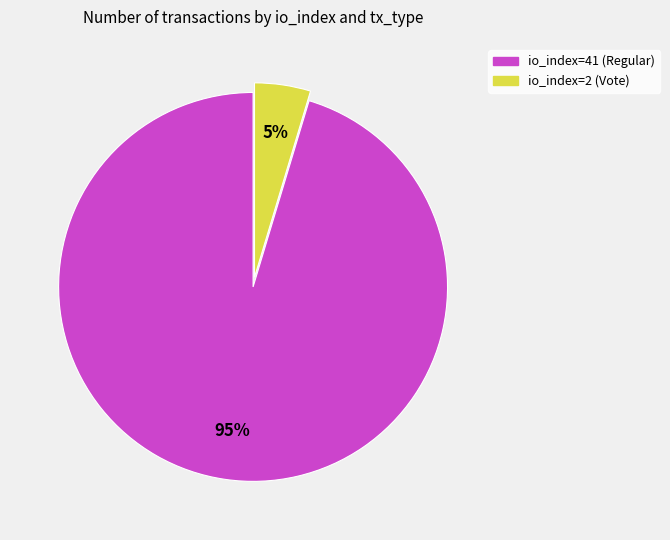

How many segments does this pie chart have?

2